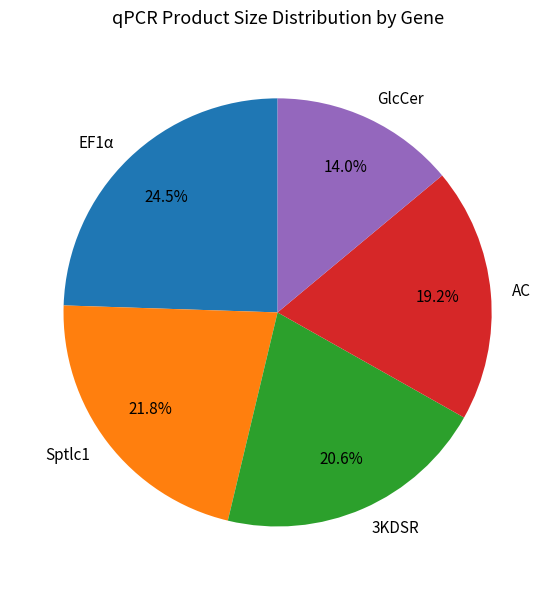

Is it true that 3KDSR is 11% of the pie?

False